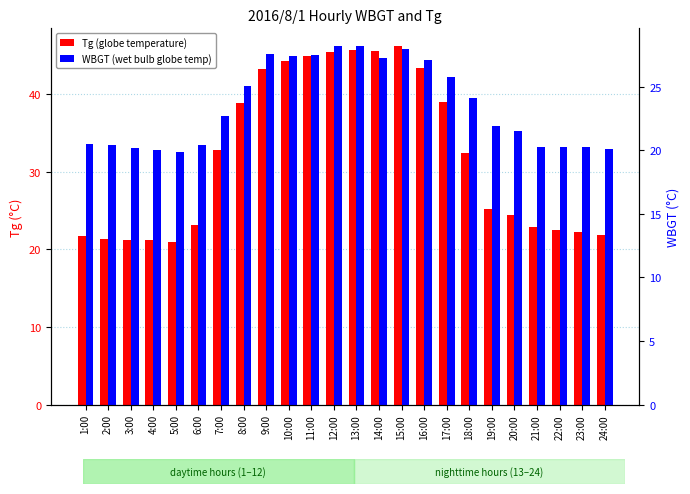

How many data points in Tg are above 32?

12